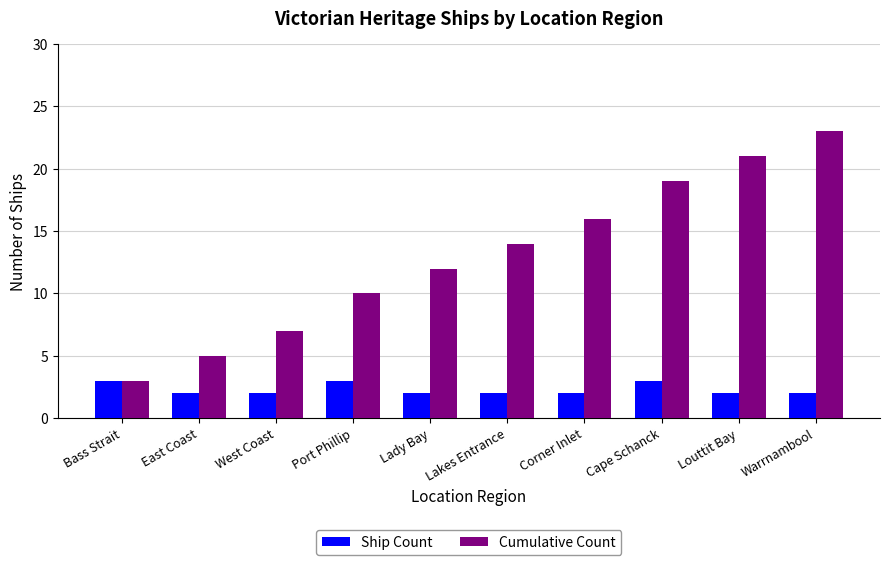

How many bars are there in total?

20